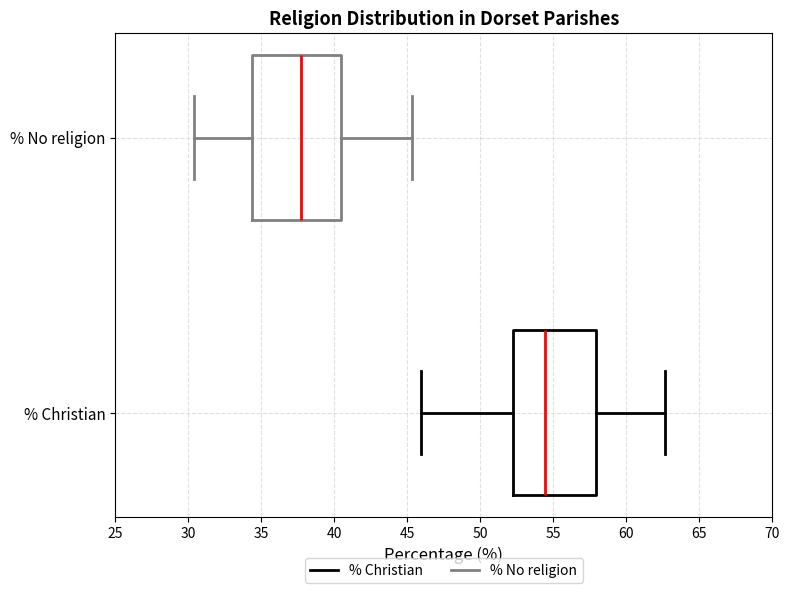

Reading bottom to top, transcribe this box plot: for each box, give where its median line is, the range the box spans, and where its two whiskers end, as read against the x-axis. The values are not printed on the chart, so give them approximately, as read against the axis.

% Christian: median 54.5, box 52.0 to 58.0, whiskers 46.0 to 62.5
% No religion: median 37.5, box 34.5 to 40.5, whiskers 30.5 to 45.5